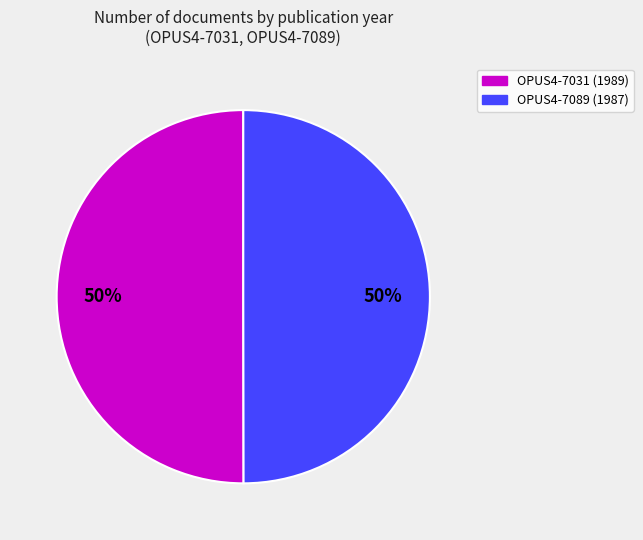

To the nearest percent, what portion does OPUS4-7031 (1989) represent?

50%